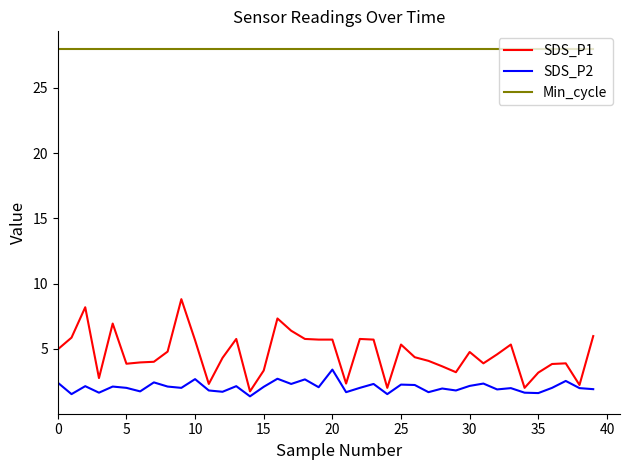

Which series has the largest total across all categories?

Min_cycle